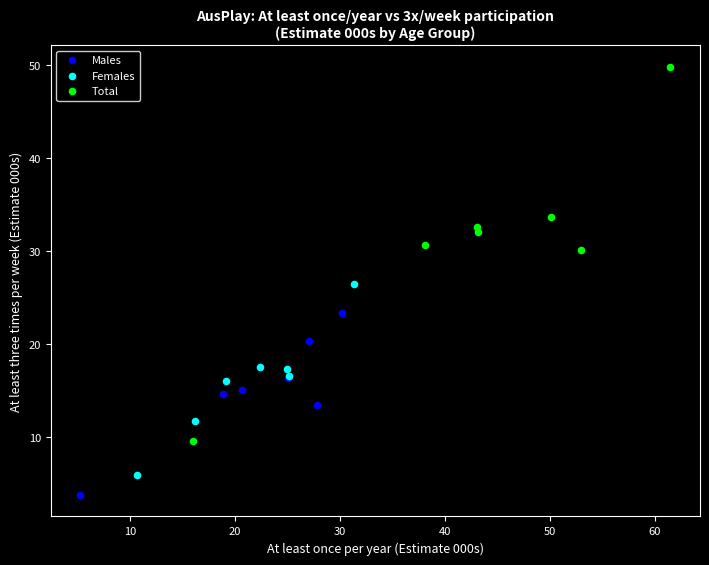

Which series contains the highest Y value?

Total